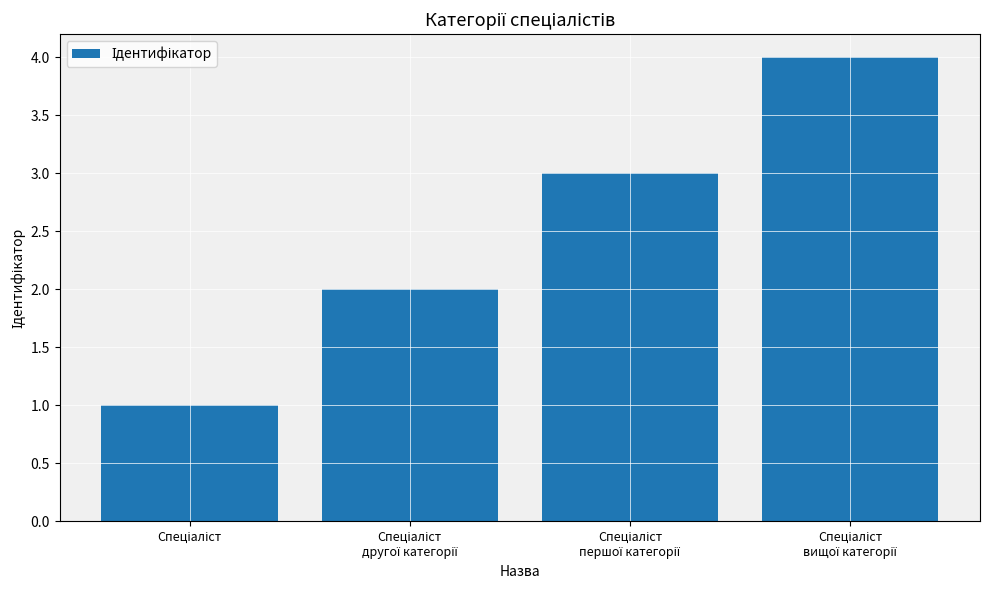

What is the difference between the maximum and minimum values?

3